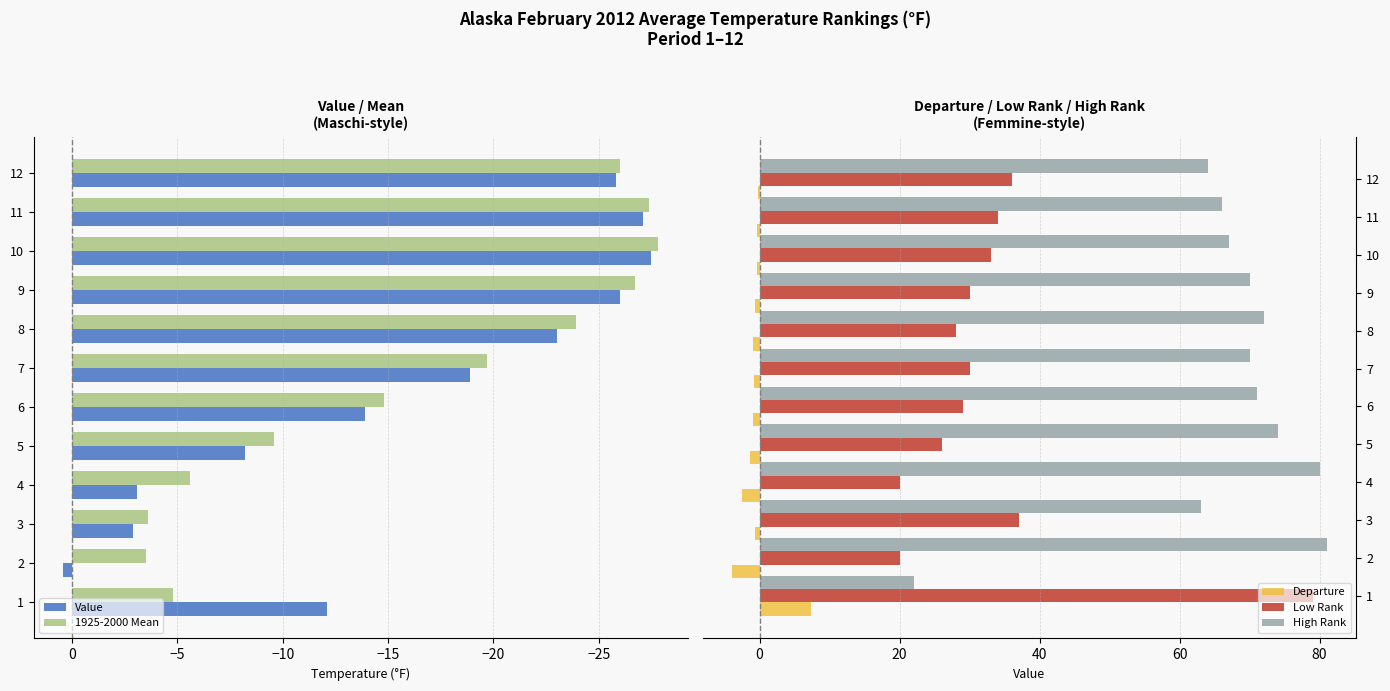

Does the chart contain any negative values?

Yes